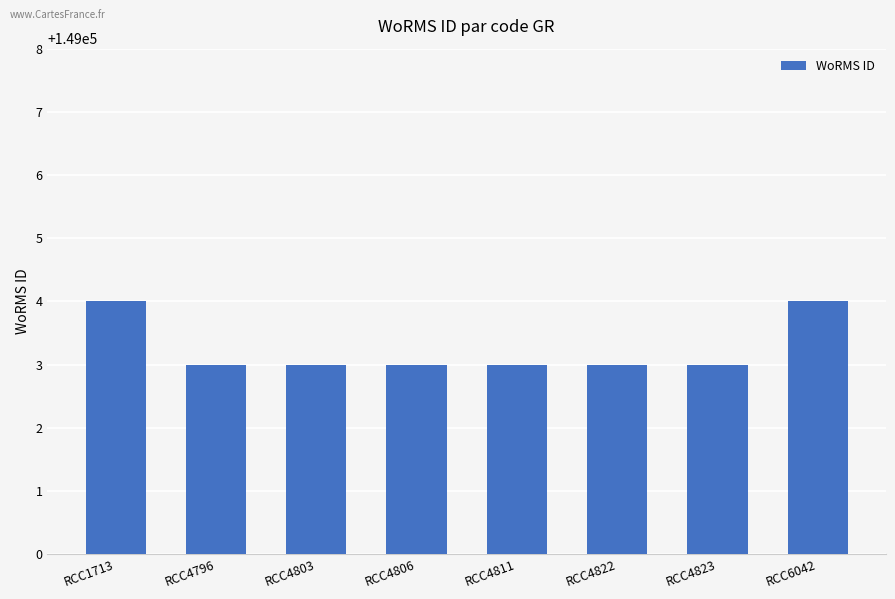

Reading left to right, what are all the values shown in this chart?

149004	149003	149003	149003	149003	149003	149003	149004